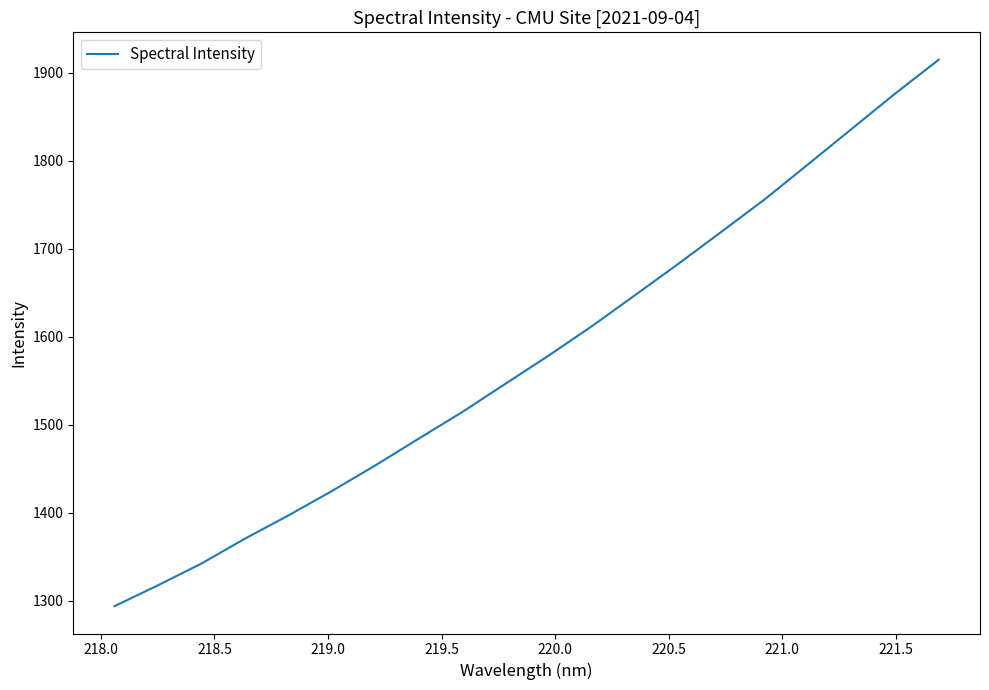

Reading right to left, extract all data points from this chart.

1914.6	1876.3	1836.3	1796.3	1756.5	1719.6	1682.9	1647.2	1611.8	1578.3	1546.2	1513.9	1483.8	1453.4	1424.4	1396.7	1370.3	1342.1	1317.4	1293.8